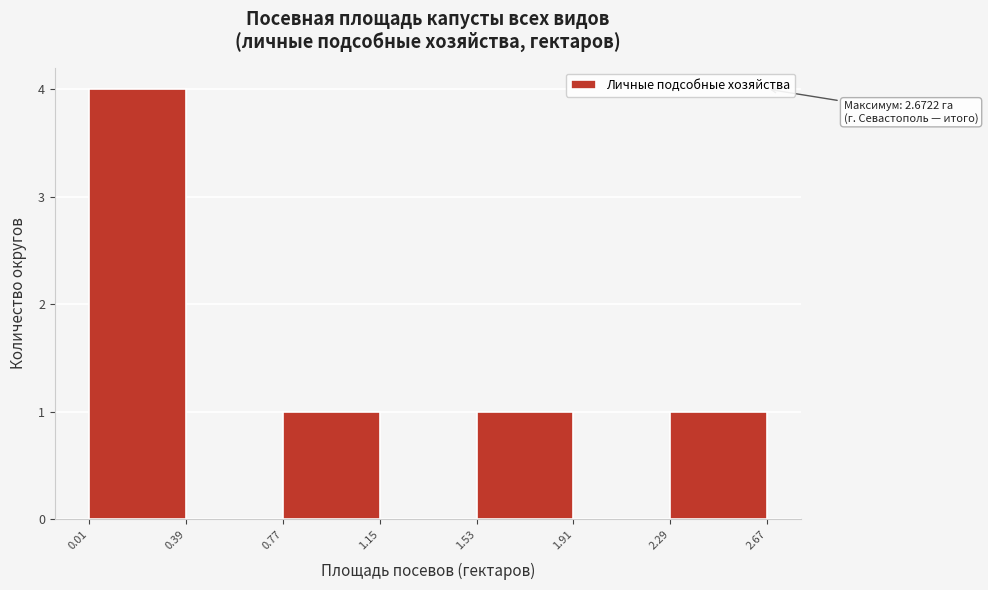

Which range on the x-axis has the tallest bar?

0.01 to 0.39